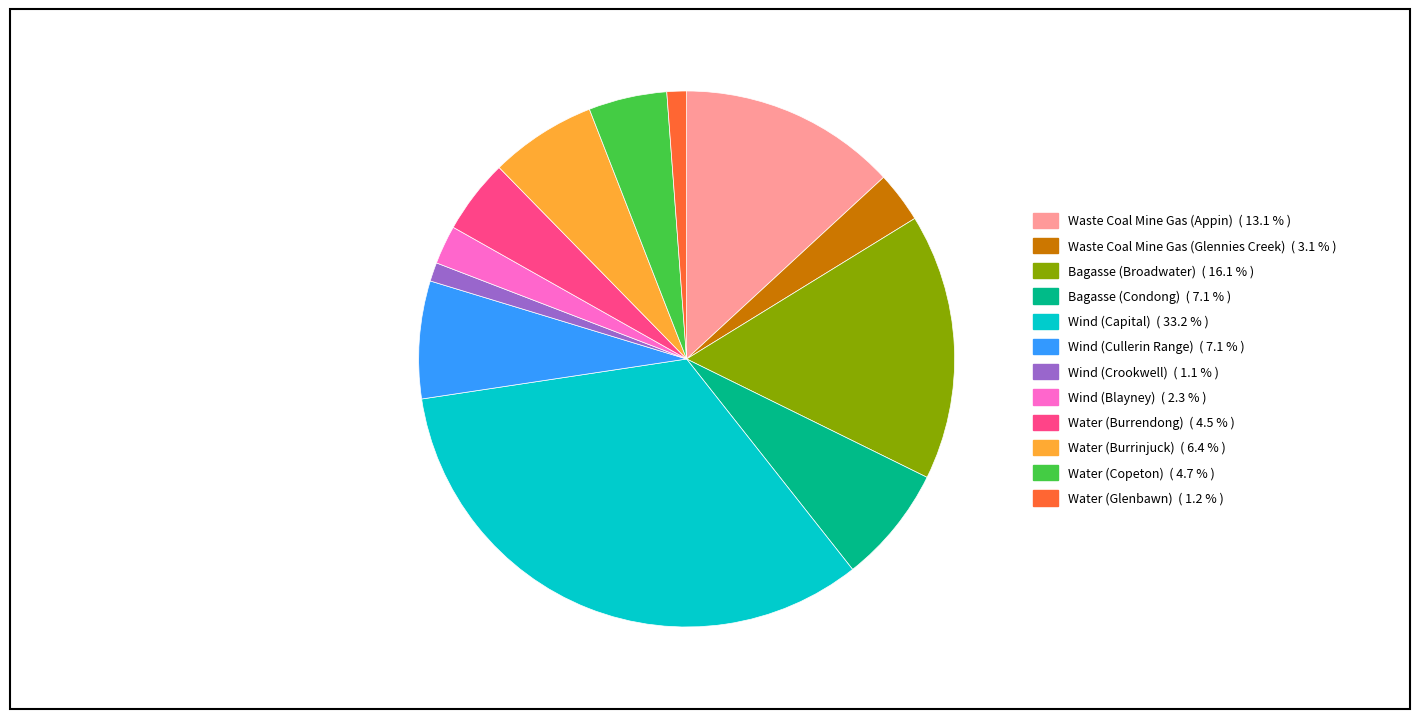

What is the ratio of the value at Wind (Capital) to the value at Bagasse (Condong)?

4.7